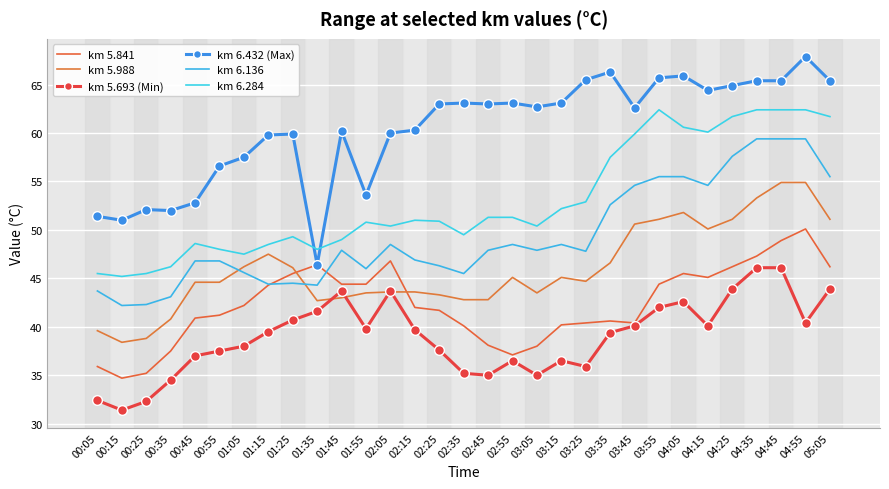

Is this an area chart (filled region under the line)?

No